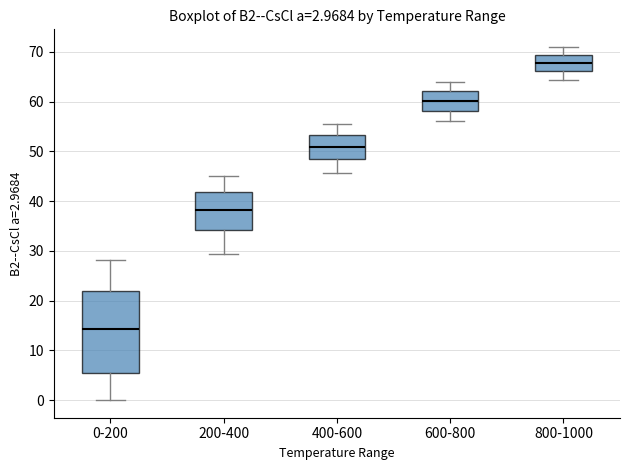

Comparing the boxes themselves (not the whiskers), which one is the tallest?

0-200